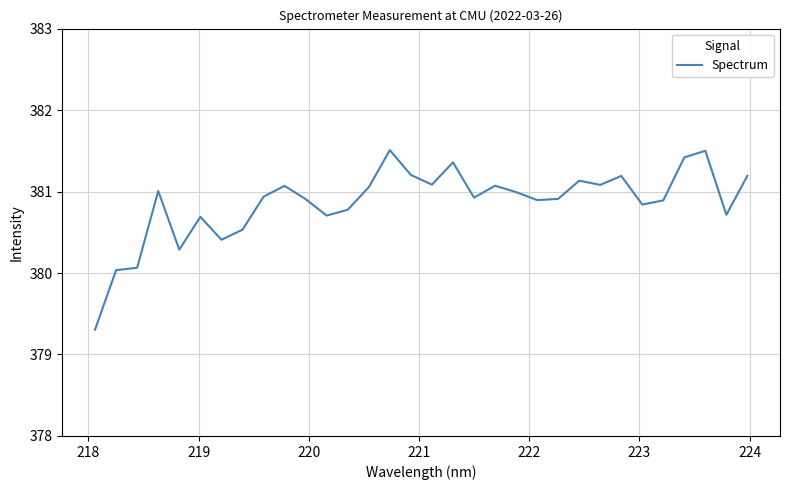

What is the greatest value displayed?

381.5